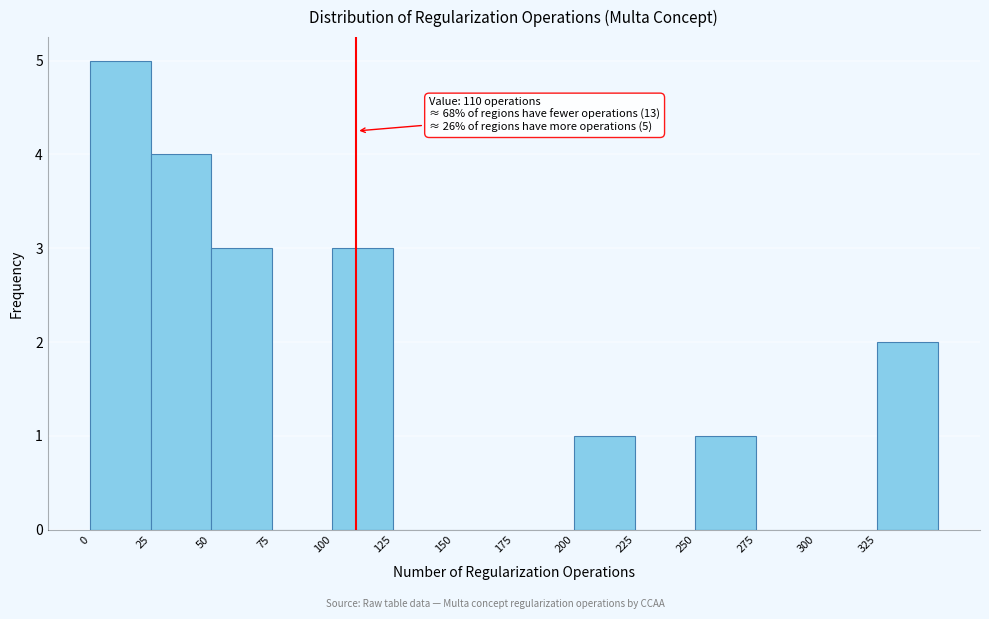

Over which range of the x-axis is the bar tallest?

0 to 25